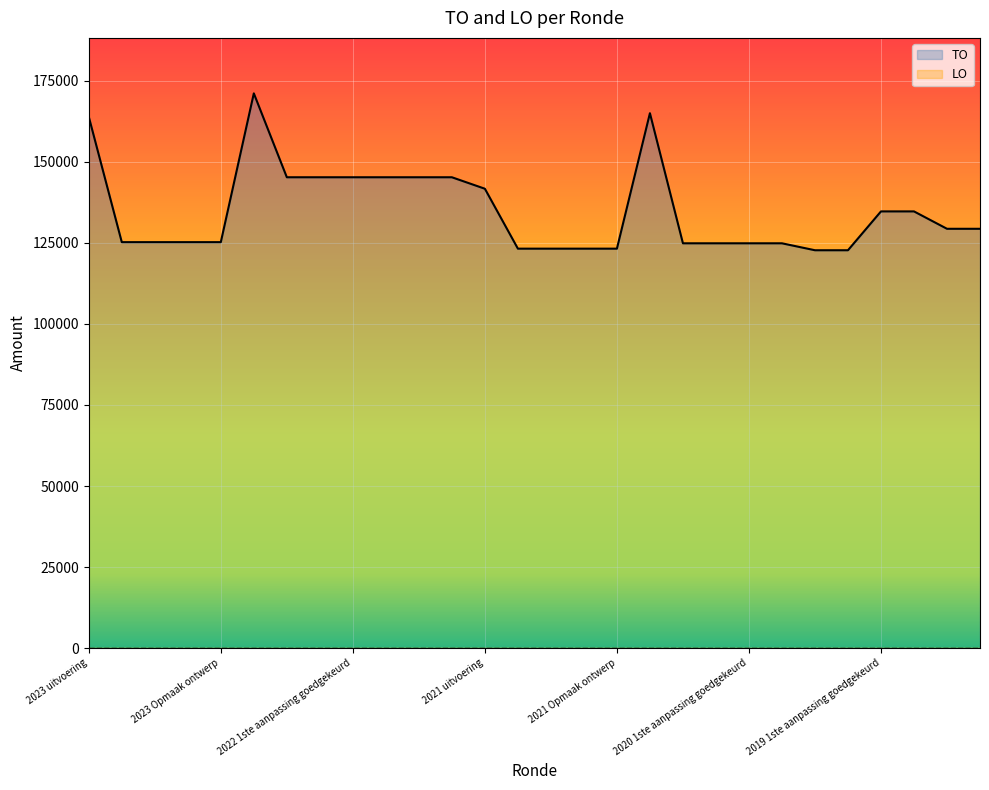

List the labels in order of value, smallest first.

2020 Opmaak goedgekeurd, 2020 Opmaak ontwerp, 2021 1ste aanpassing goedgekeurd, 2021 1ste aanpassing ontwerp, 2021 Opmaak goedgekeurd, 2021 Opmaak ontwerp, 2020 2de aanpassing goedgekeurd, 2020 2de aanpassing ontwerp, 2020 1ste aanpassing goedgekeurd, 2020 1ste aanpassing ontwerp, 2023 1ste aanpassing goedgekeurd, 2023 1ste aanpassing ontwerp, 2023 Opmaak goedgekeurd, 2023 Opmaak ontwerp, 2019 opmaak goedgekeurd, 2019 opmaak ontwerp, 2019 1ste aanpassing goedgekeurd, 2019 1ste aanpassing ontwerp, 2021 uitvoering, 2022 2de aanpassing goedgekeurd, 2022 2de aanpassing ontwerp, 2022 1ste aanpassing goedgekeurd, 2022 1ste aanpassing ontwerp, 2022 Opmaak goedgekeurd, 2022 Opmaak ontwerp, 2023 uitvoering, 2020 uitvoering, 2022 uitvoering